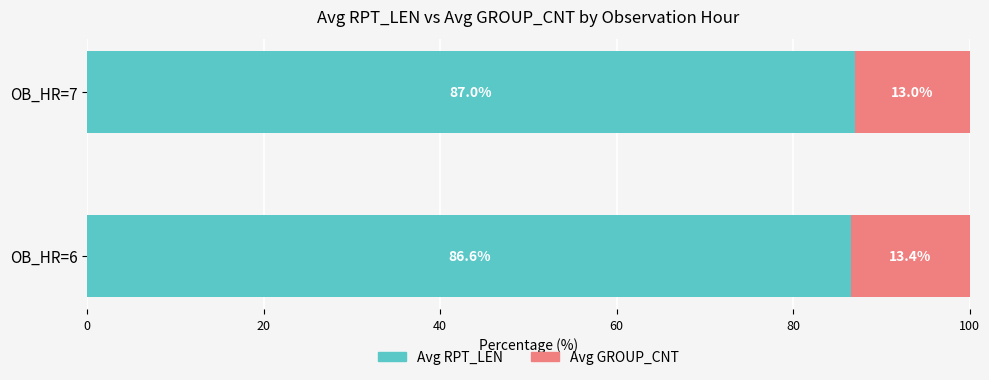

What is the total value across all series at OB_HR=6?

100.0